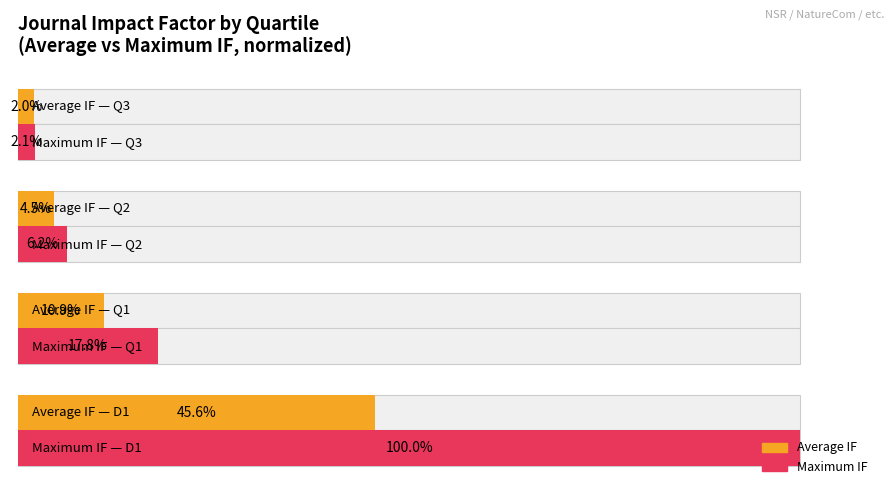

Reading right to left, transcribe all the data shown in this chart.

Average IF: 2.0	4.5	10.9	45.6
Maximum IF: 2.1	6.2	17.8	100.0